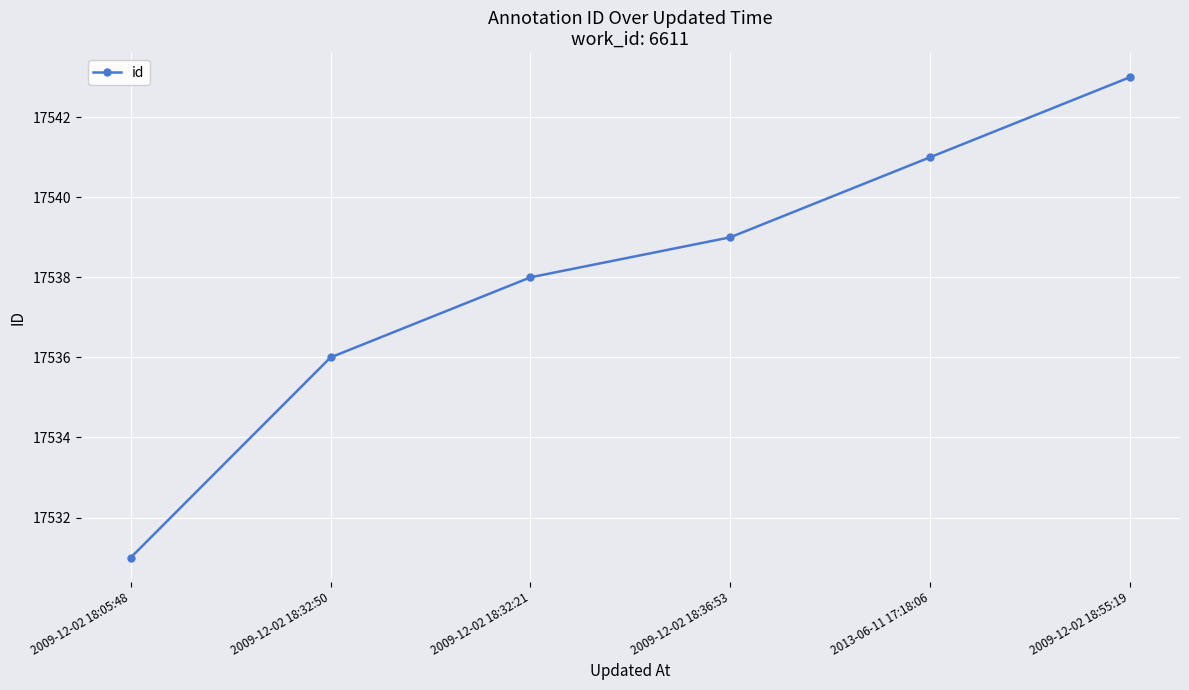

True or false: the data shows 8210 at 2013-06-11 17:18:06.

False